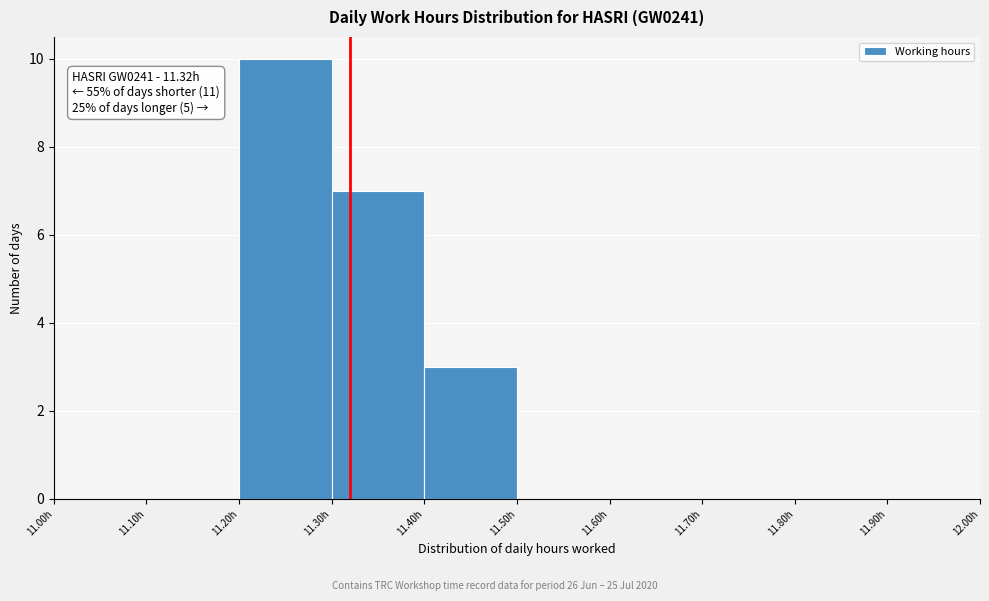

Over which range of the x-axis is the bar tallest?

11.2 to 11.3